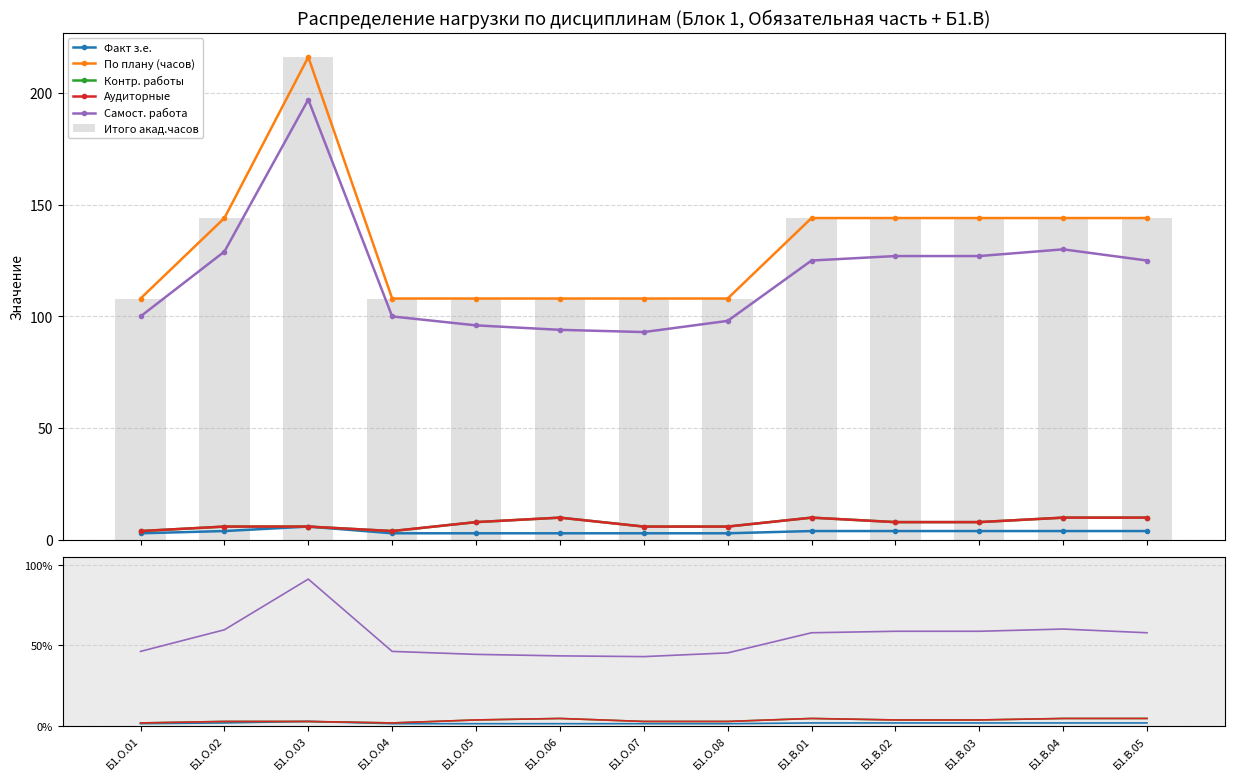

List the labels in order of По плану (часов) value, smallest first.

Б1.О.01, Б1.О.04, Б1.О.05, Б1.О.06, Б1.О.07, Б1.О.08, Б1.О.02, Б1.В.01, Б1.В.02, Б1.В.03, Б1.В.04, Б1.В.05, Б1.О.03